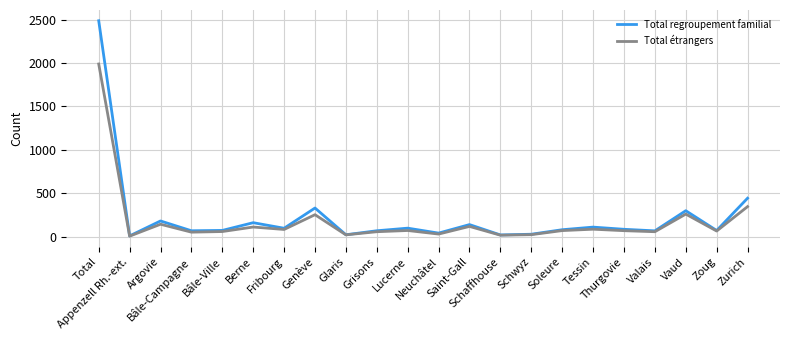

Reading left to right, transcribe all the data shown in this chart.

Total regroupement familial: 2486	8	180	67	71	160	96	329	21	67	97	40	138	19	27	79	109	84	66	298	70	442
Total étrangers: 1988	5	142	51	58	110	82	252	20	56	70	29	117	16	22	69	85	68	56	259	64	345